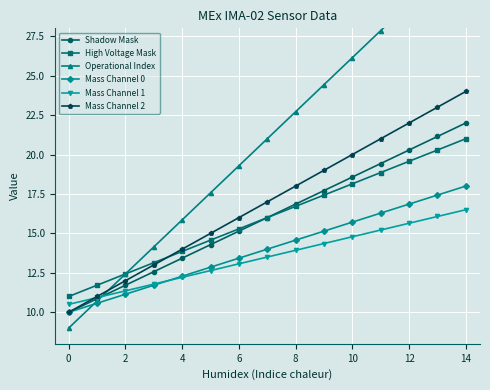

What is the sum of the High Voltage Mask values at 10 and 2?

30.6